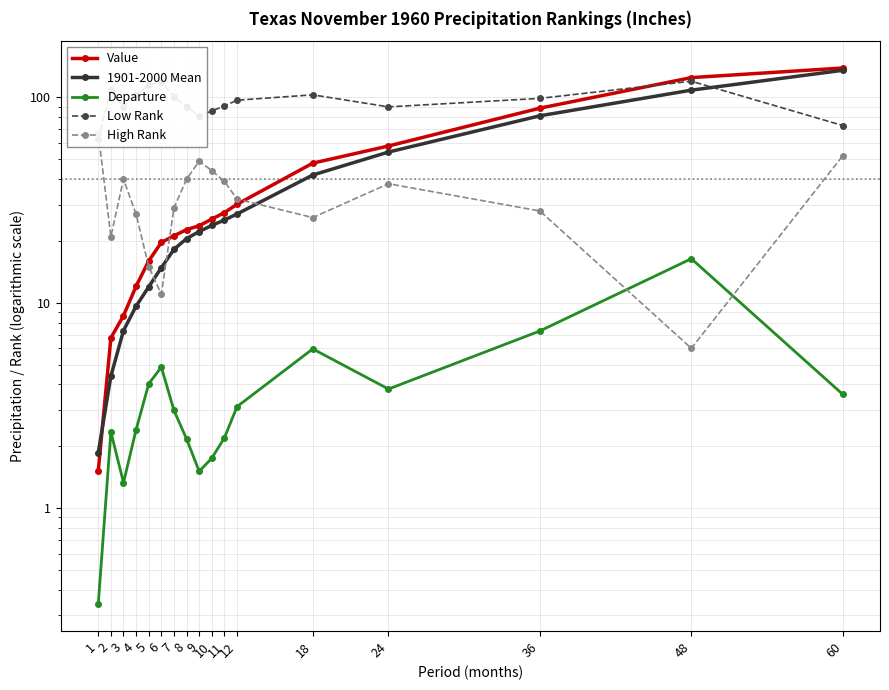

What is the difference between the 1901-2000 Mean values at 24 and 8?

33.7